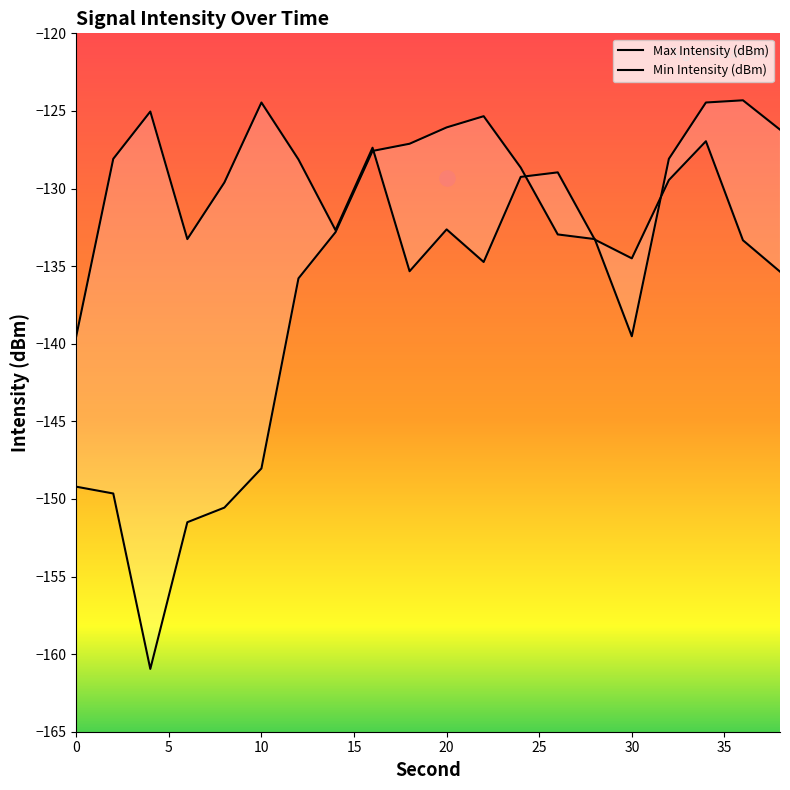

Is the value of Min Intensity (dBm) at 6 greater than the value of Max Intensity (dBm) at 18?

No